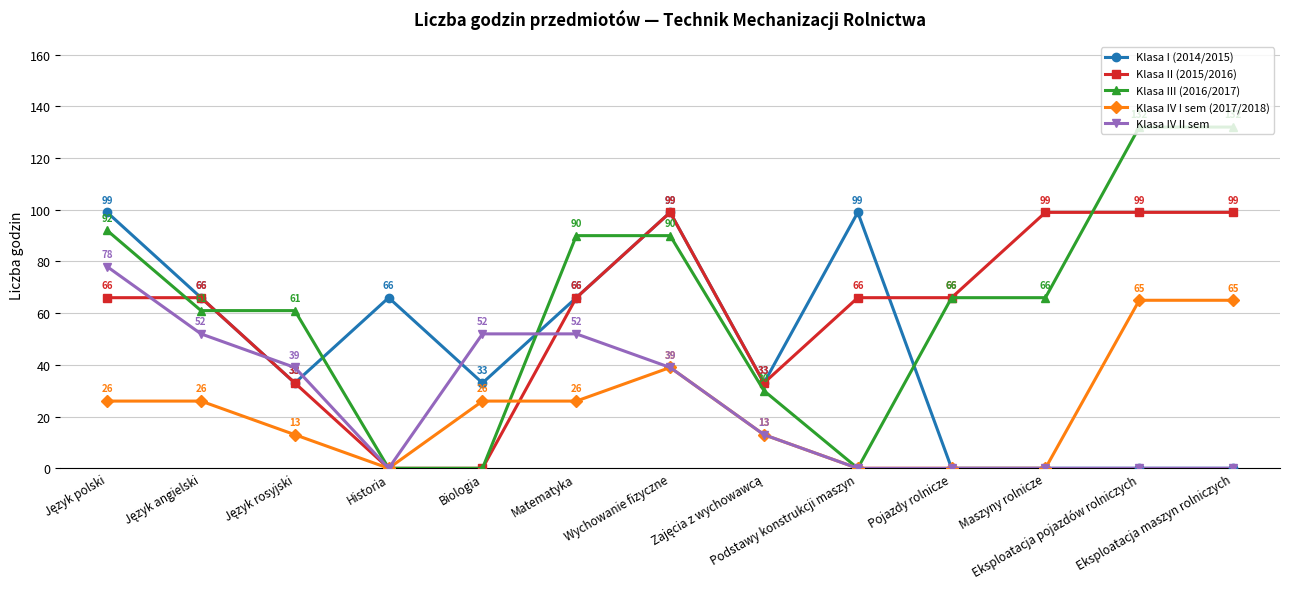

How many intersections are there between Klasa I (2014/2015) and Klasa III (2016/2017)?

5